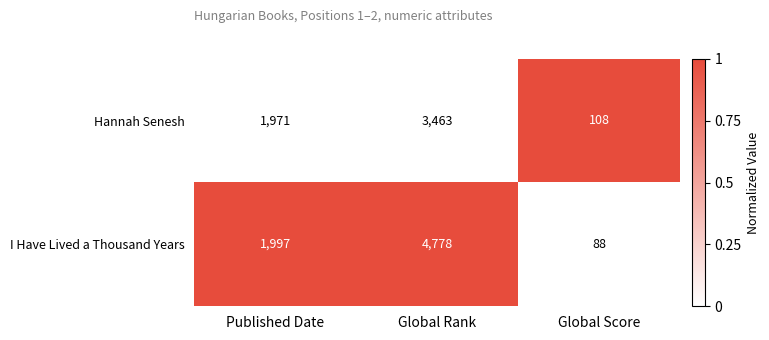

What is the total value across all series at Published Date?

3968